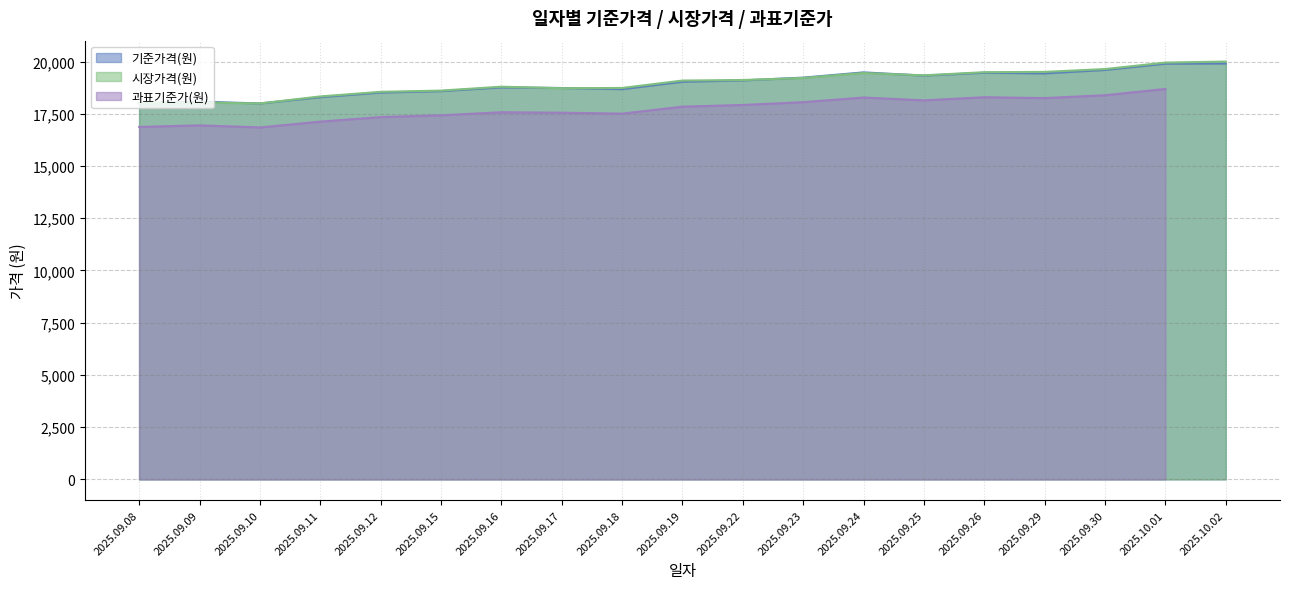

What is the value of the 시장가격(원) point at the 8th from the left?

18725.0